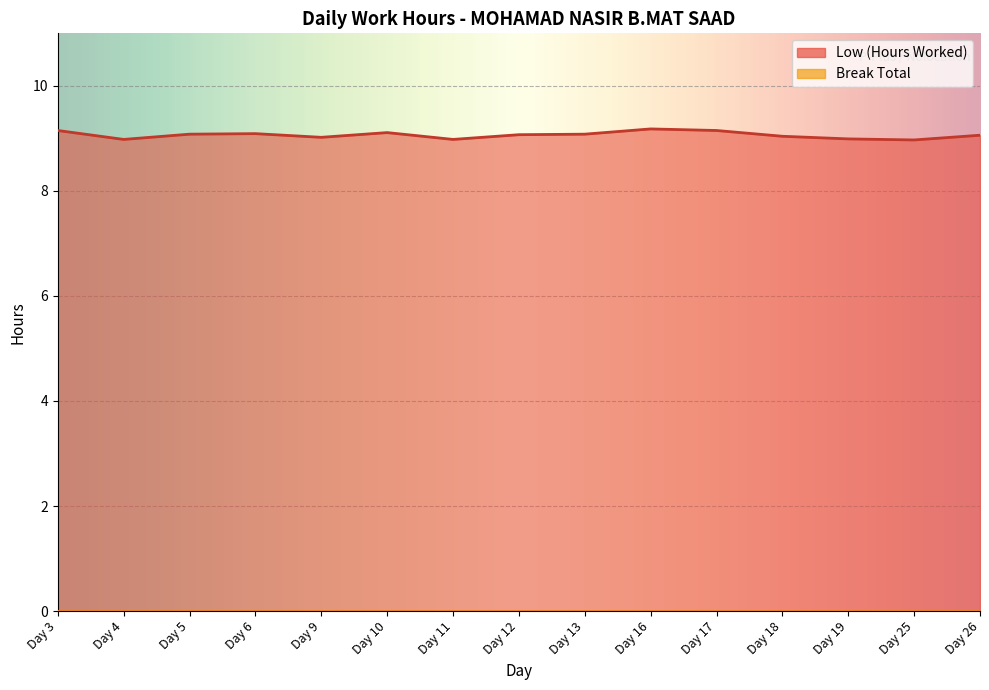

Is it true that the value at Day 13 is 9.1?

True